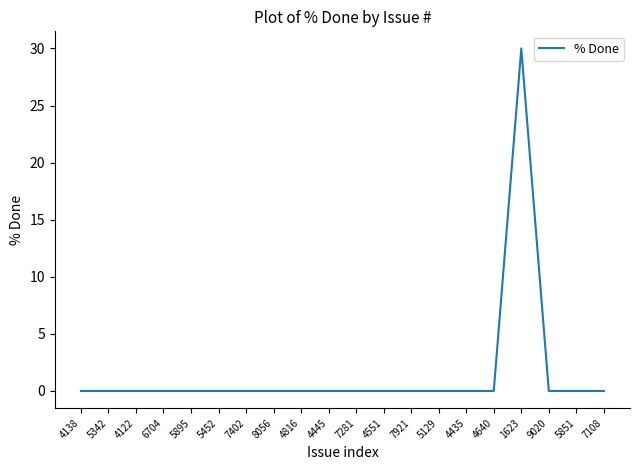

What is the sum of all values?

30